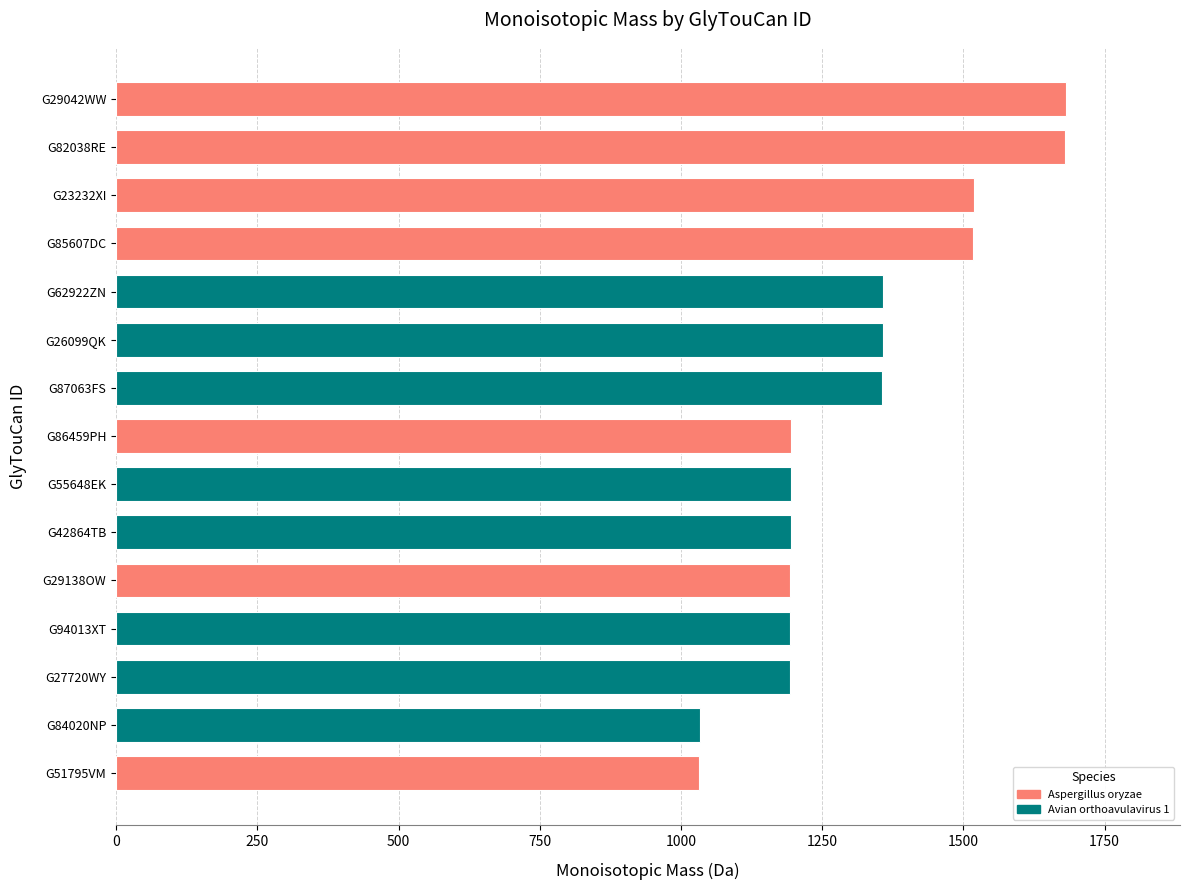

Which has a higher value, G85607DC or G26099QK?

G85607DC